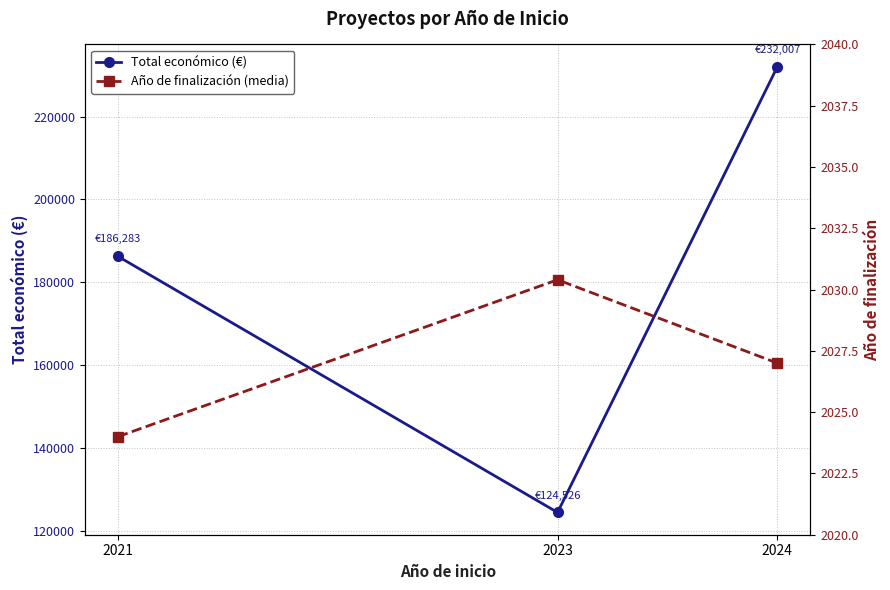

List the labels in order of Año de finalización (media) value, largest first.

2023, 2024, 2021